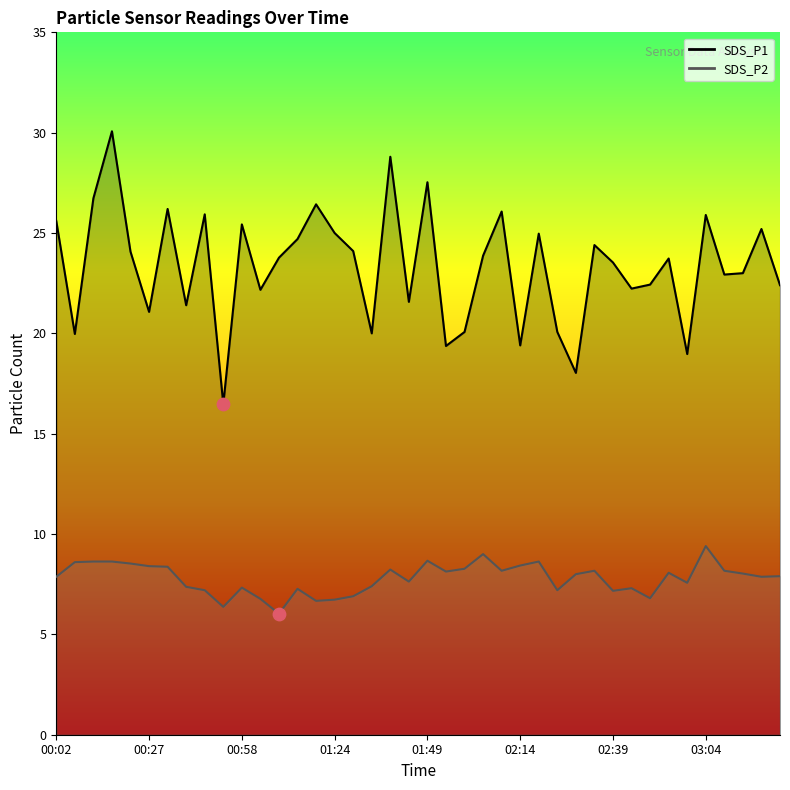

What are all the series names shown in the legend?

SDS_P1, SDS_P2